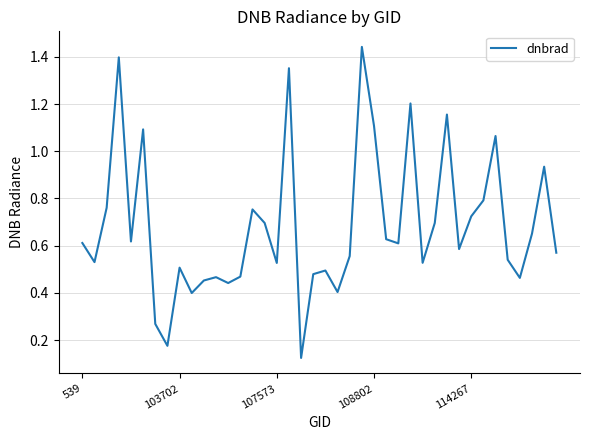

How many lines are shown in the chart?

1